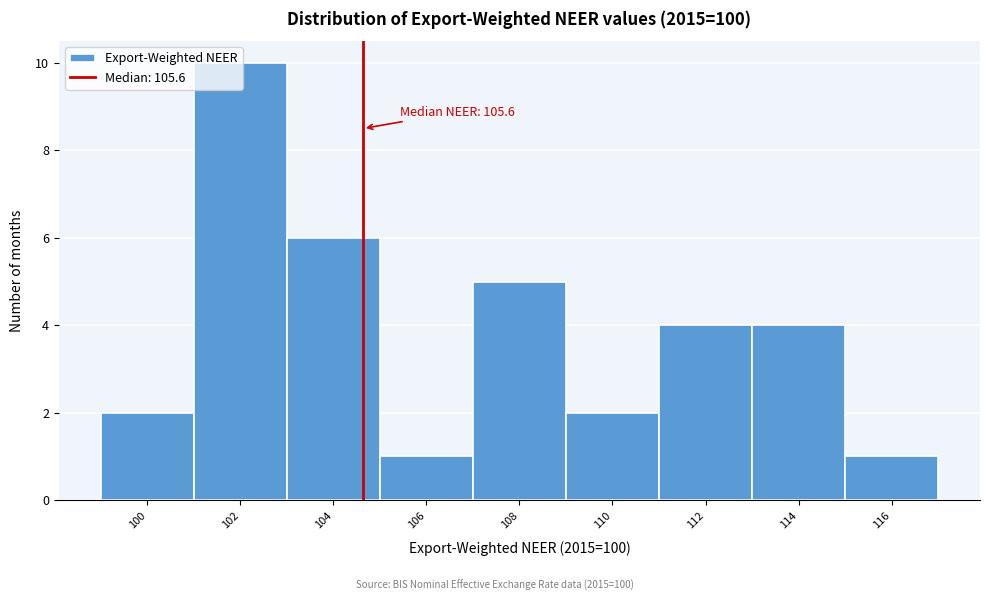

What is the ratio of the value at 114 to the value at 102?

0.4